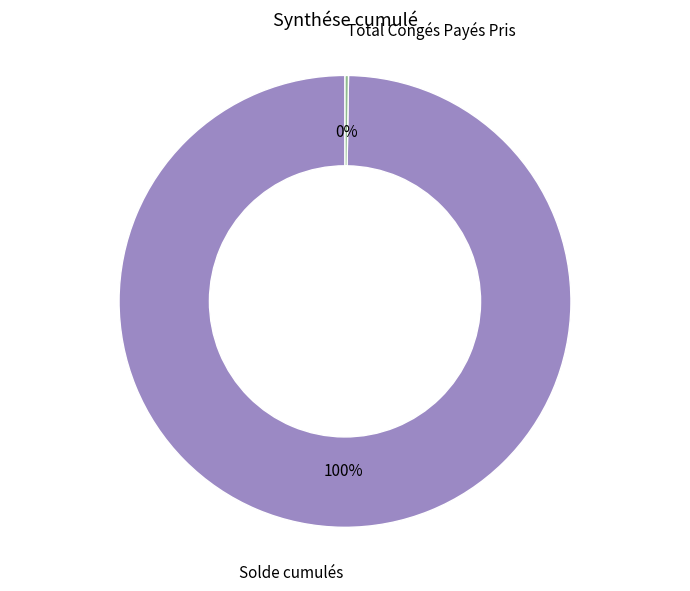

To the nearest percent, what is the difference between the largest and smallest slice percentages?

100%